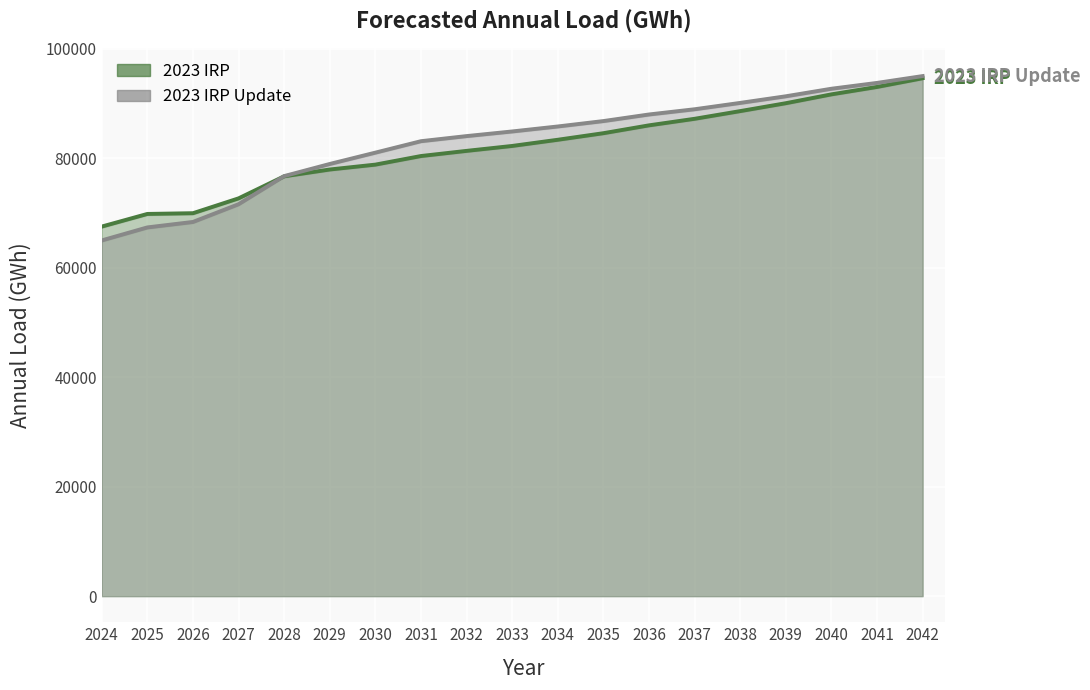

After their last crossing, which series has the higher values: 2023 IRP or 2023 IRP Update?

2023 IRP Update